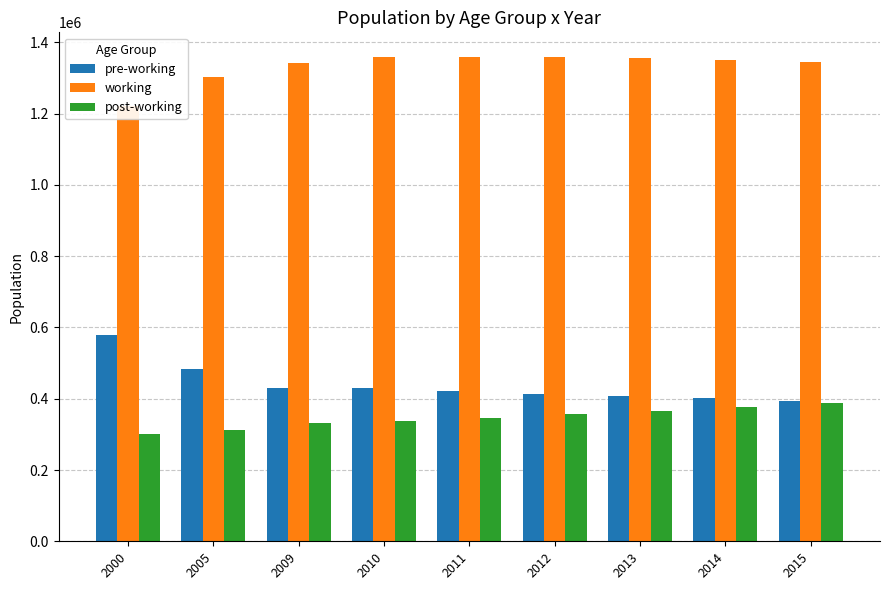

Reading left to right, transcribe all the data shown in this chart.

pre-working: 2000=578421	2005=484527	2009=429414	2010=431007	2011=422157	2012=414324	2013=407577	2014=400847	2015=394644
working: 2000=1222021	2005=1301539	2009=1341630	2010=1358887	2011=1360176	2012=1359605	2013=1355579	2014=1351342	2015=1345402
post-working: 2000=300933	2005=312197	2009=330688	2010=338054	2011=346354	2012=356022	2013=366138	2014=376998	2015=387611